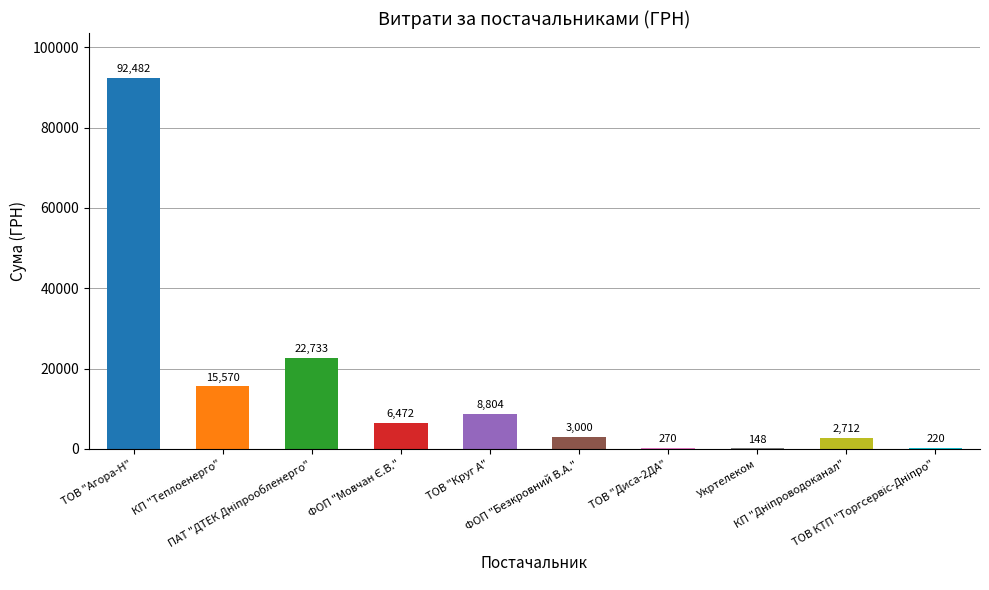

What is the average value?

15241.2